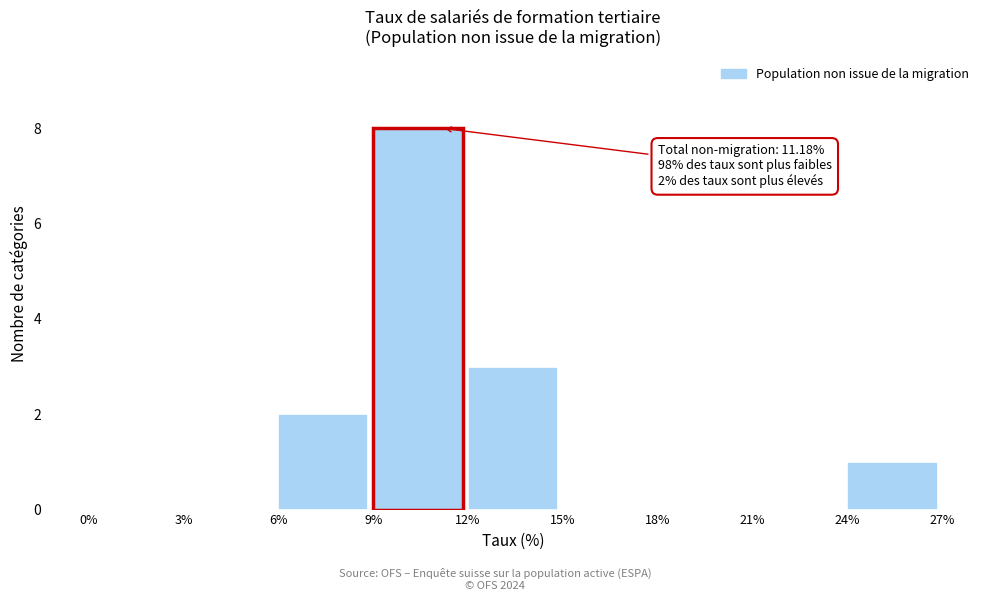

Over which range of the x-axis is the bar tallest?

9% to 12%